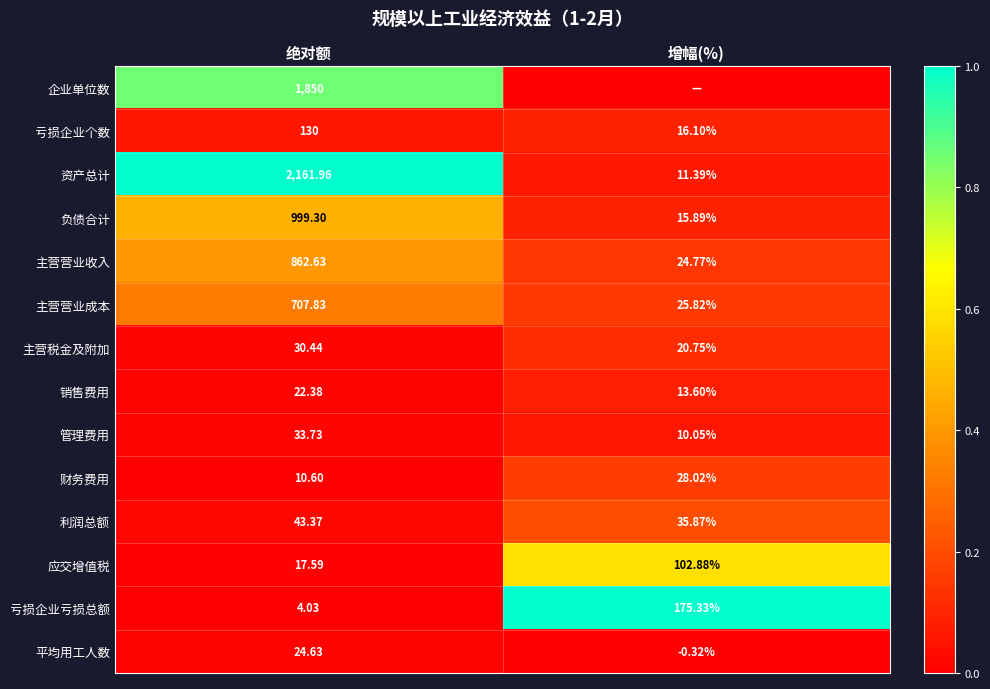

Is the value of 平均用工人数 at 增幅(%) greater than the value of 主营营业收入 at 增幅(%)?

No